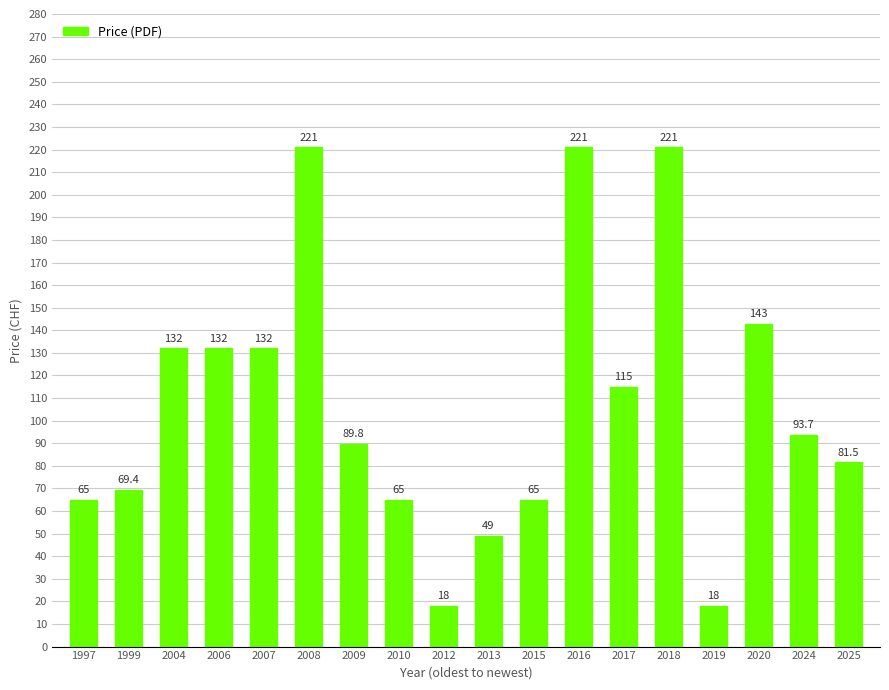

What is the ratio of the value at 1997 to the value at 2025?

0.8